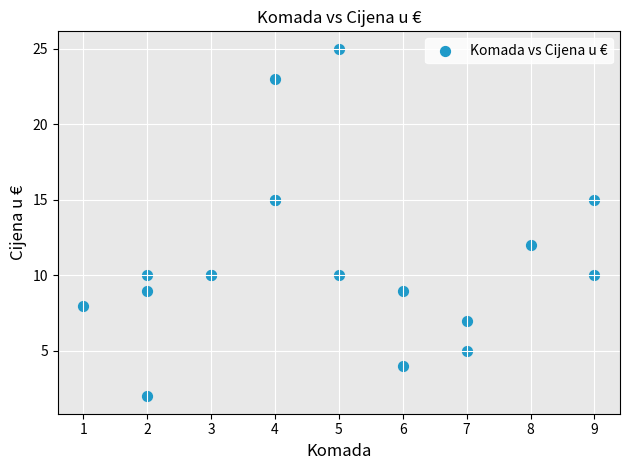

What Y value in the scatter plot is closest to 13?

12